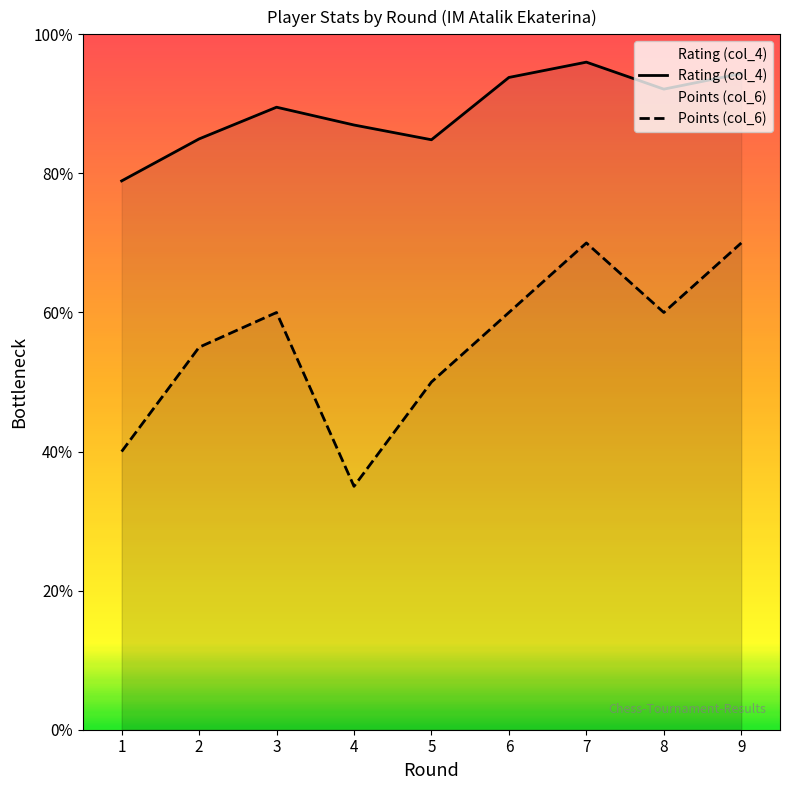

Does the chart have visible grid lines?

No